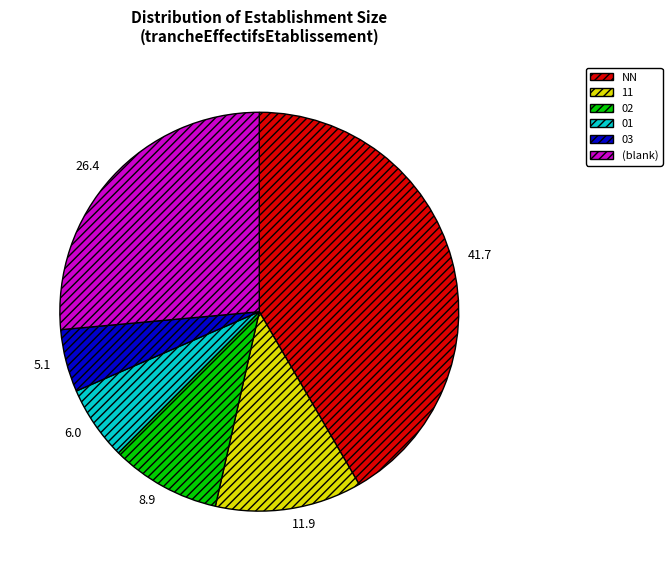

Between 03 and 02, which is larger?

02